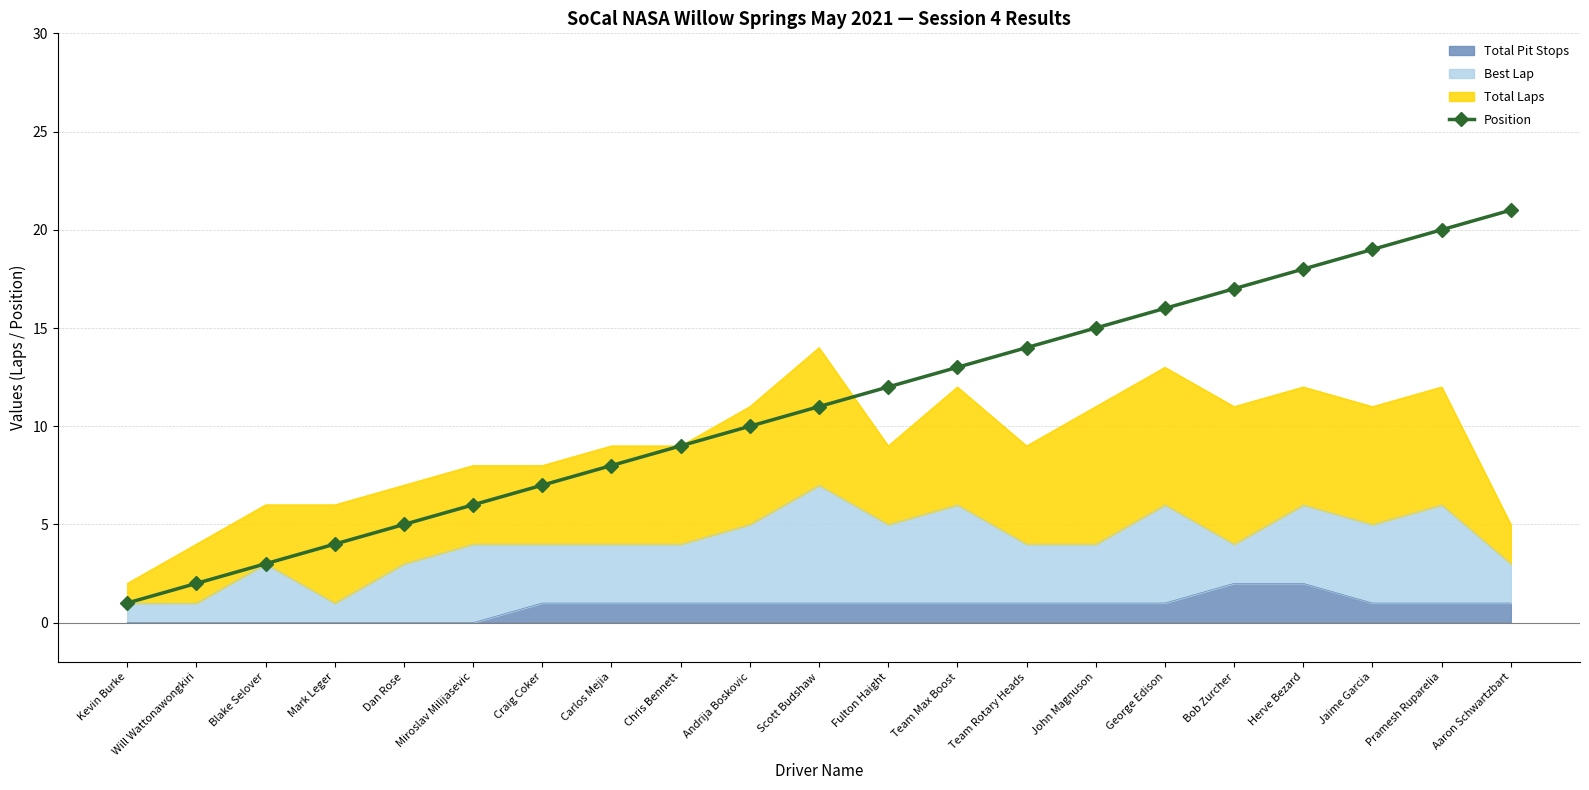

How many values are below 11?

10